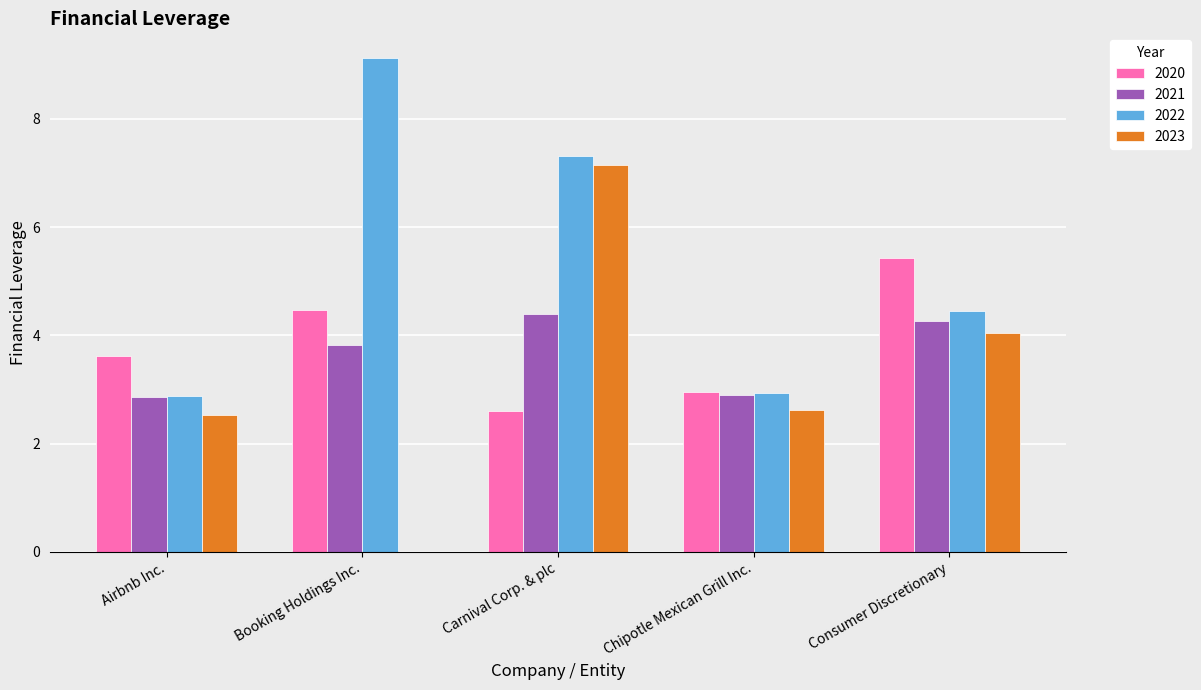

What is the sum of the 2020 values at Booking Holdings Inc. and Chipotle Mexican Grill Inc.?

7.4